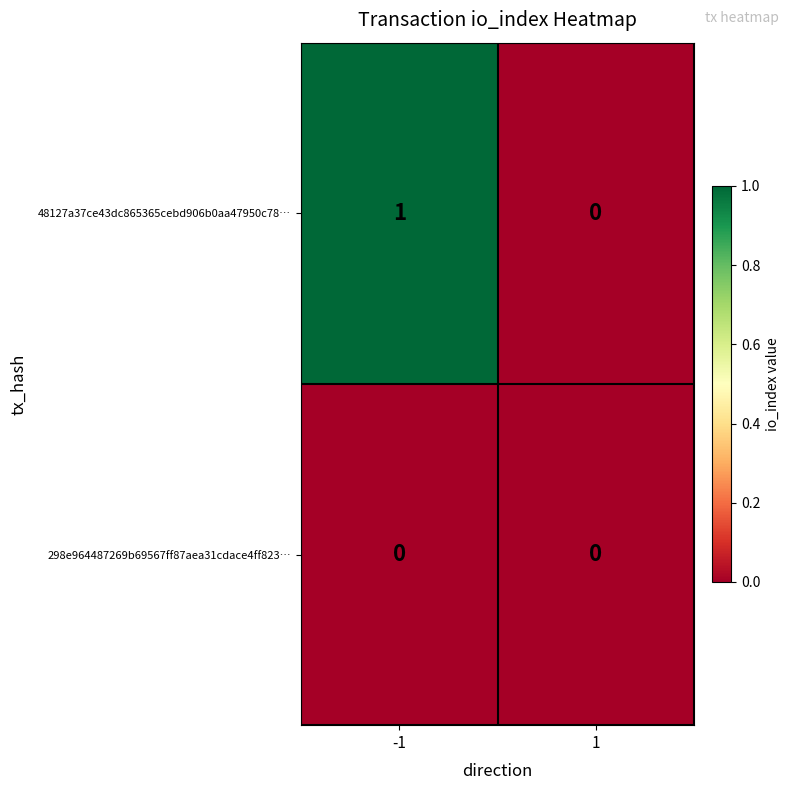

Which series has the largest total across all categories?

48127a37ce43dc865365cebd906b0aa47950c78…